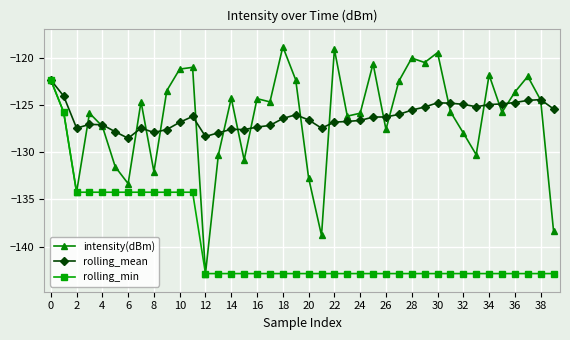

Which series ends up on top after the final intersection of intensity(dBm) and rolling_mean?

rolling_mean